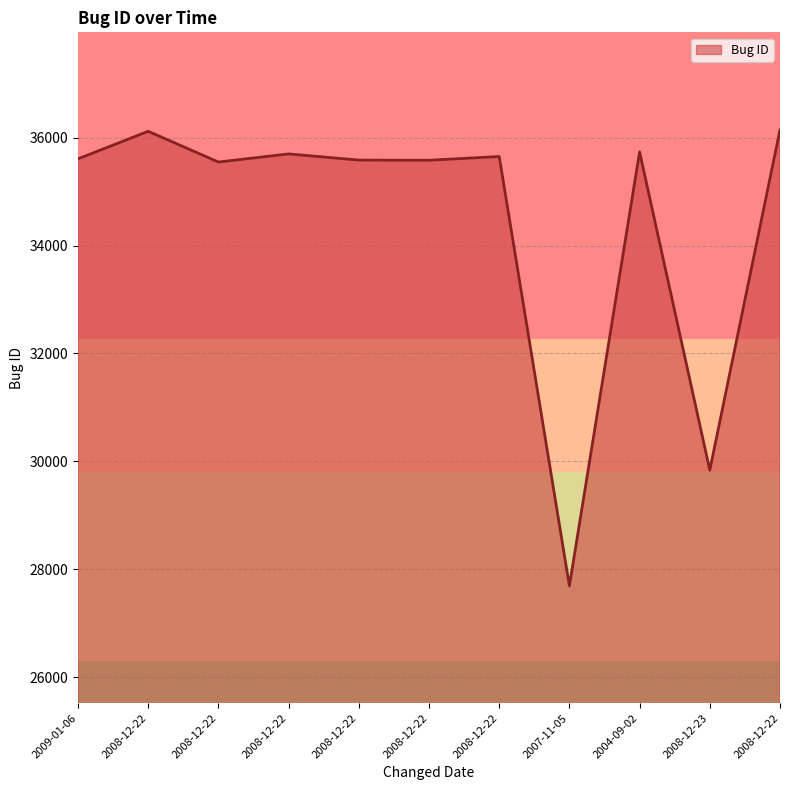

Does the chart display data point markers on the line(s)?

No